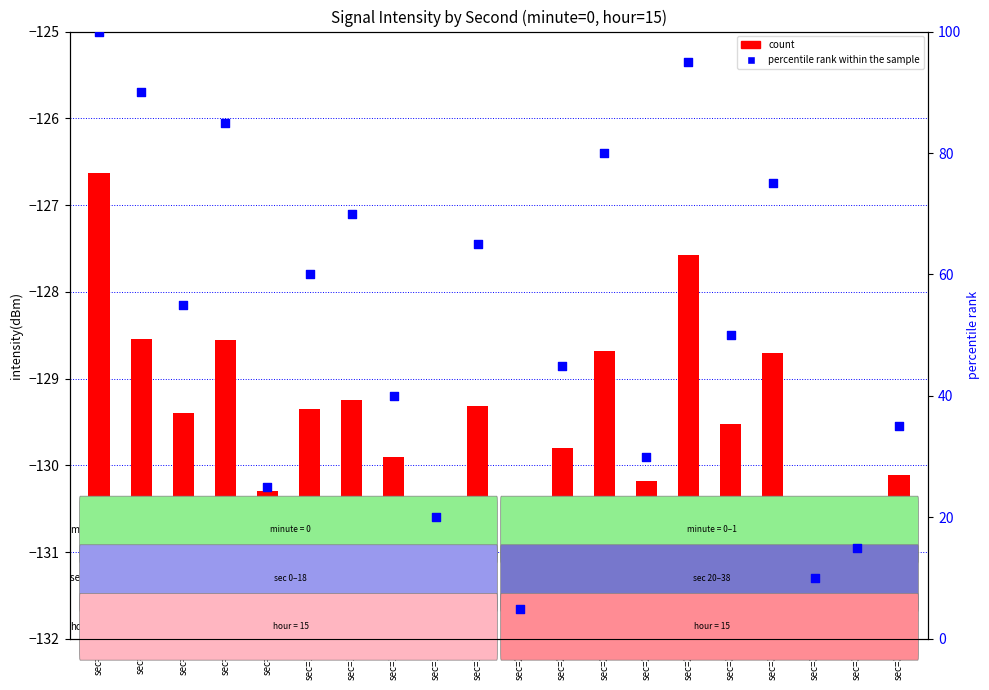

Which series has the widest spread of Y values?

percentile rank within the sample